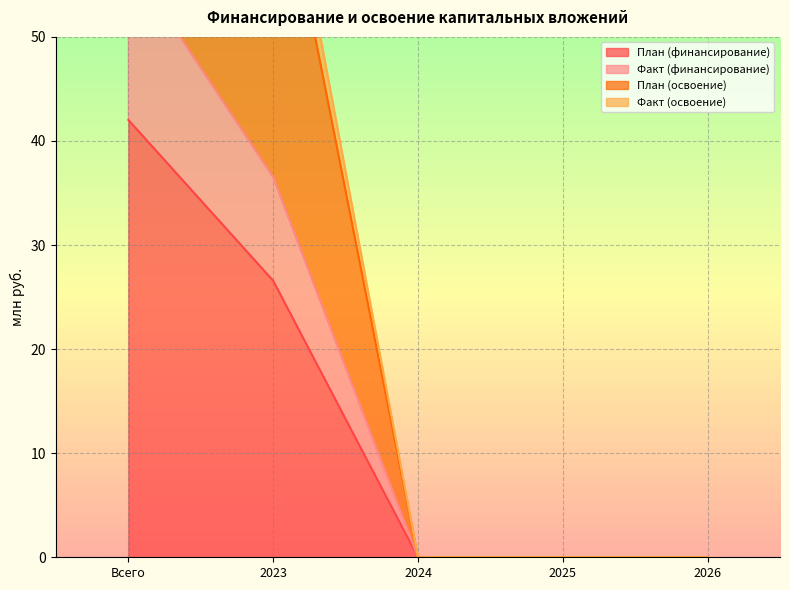

Which series has the largest range (max minus min)?

План (освоение)